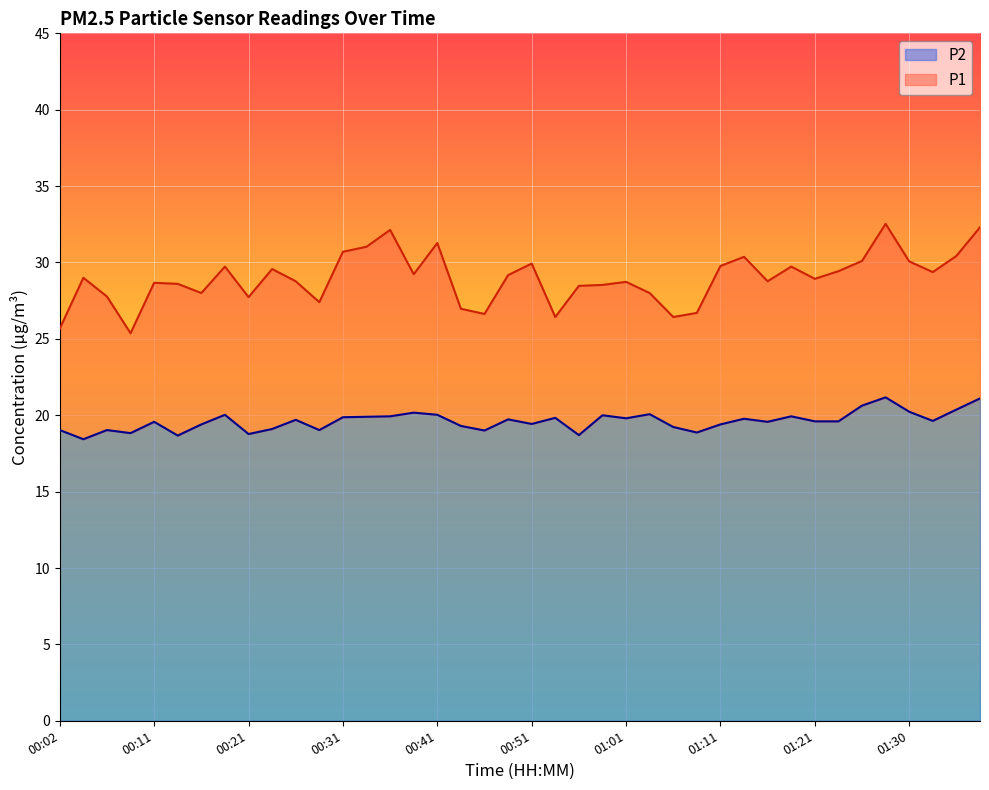

Is it true that P1 equals 40.8 at 00:53?

False